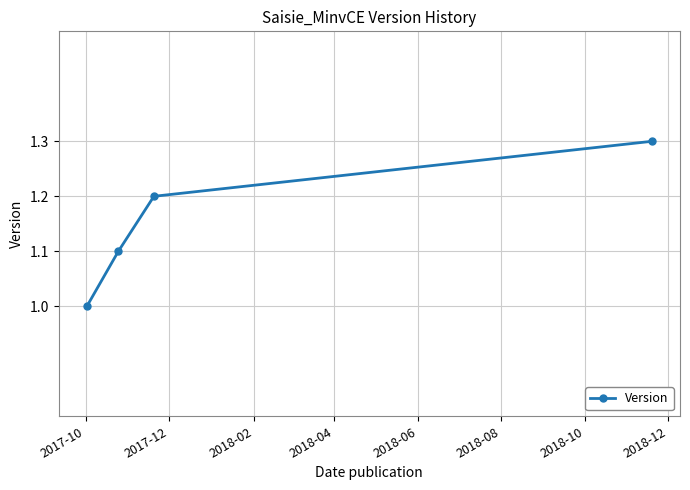

True or false: there are more than 0 points higher than both neighbors.

False